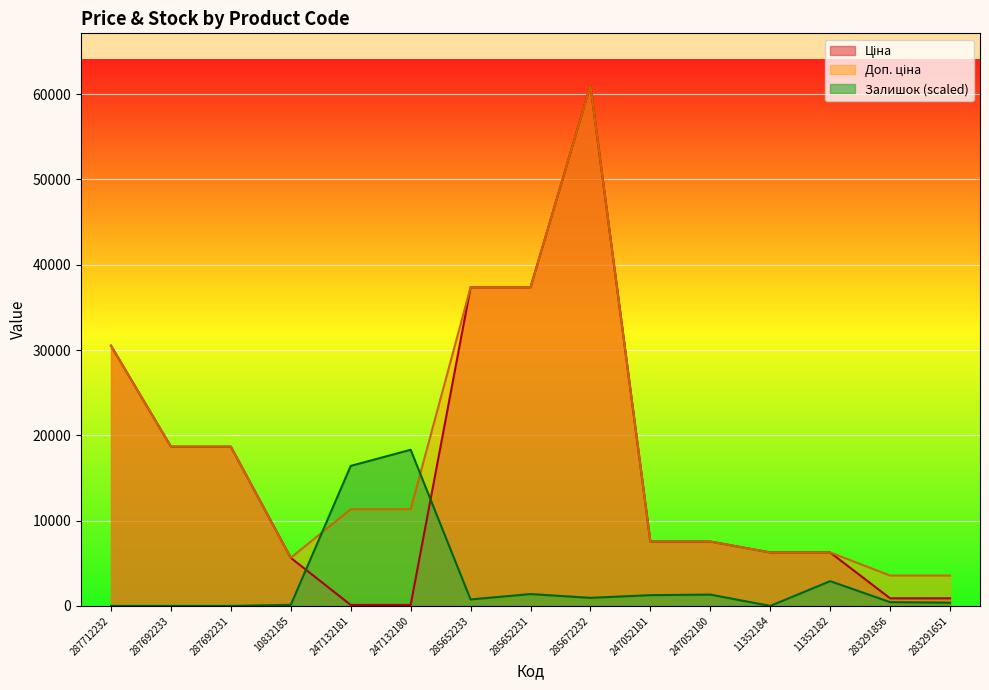

What is the highest value of the Залишок series?

18307.4